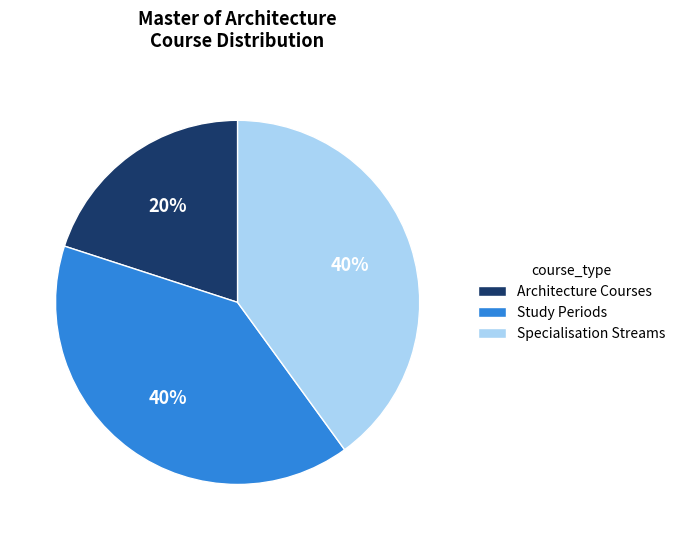

To the nearest percent, what is the difference between the largest and smallest slice percentages?

20%